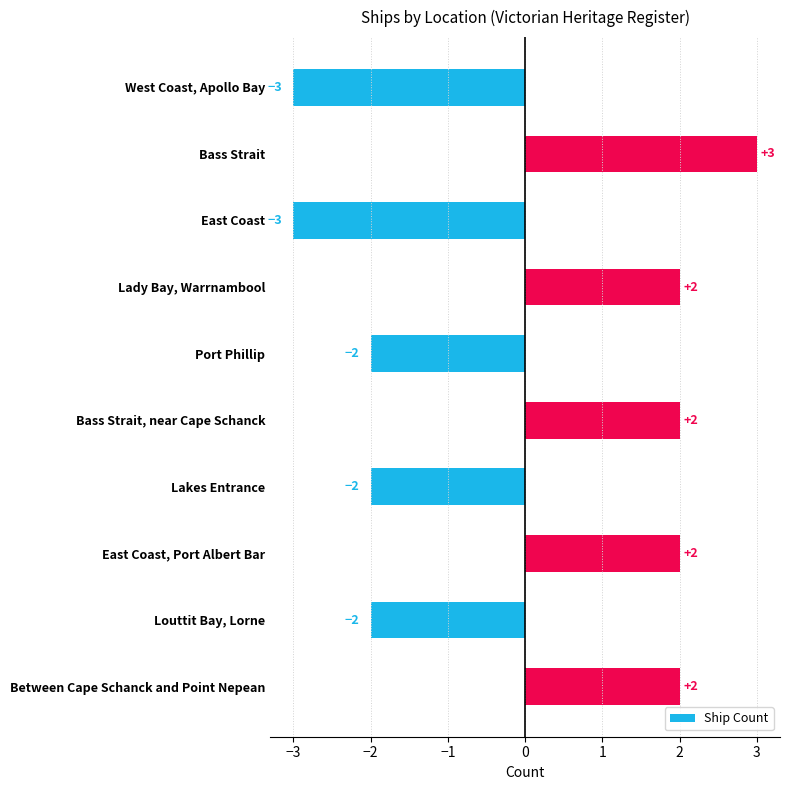

Reading bottom to top, what are all the values shown in this chart?

2	-2	2	-2	2	-2	2	-3	3	-3